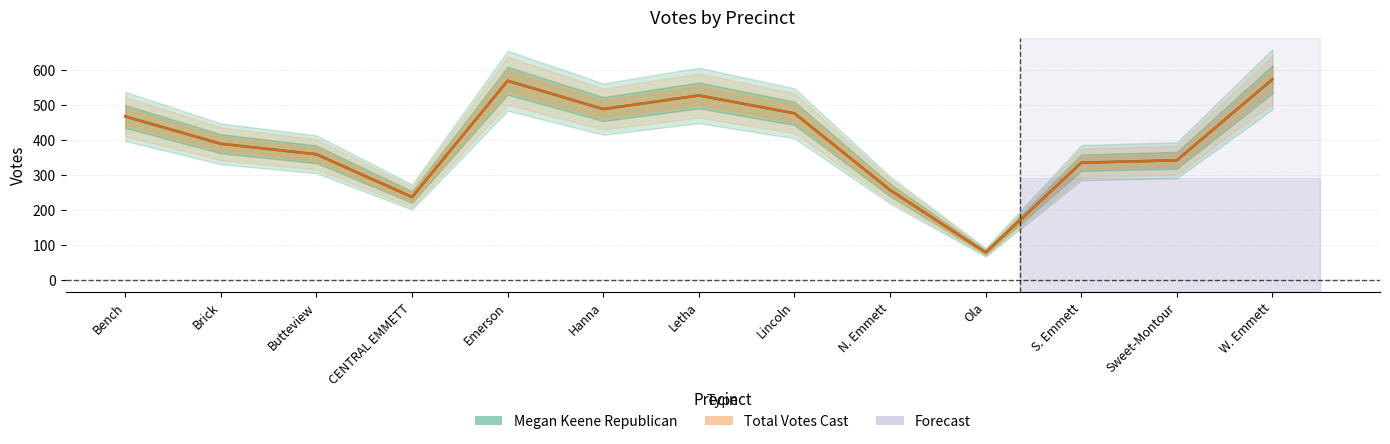

Count the number of data series in this chart.

2